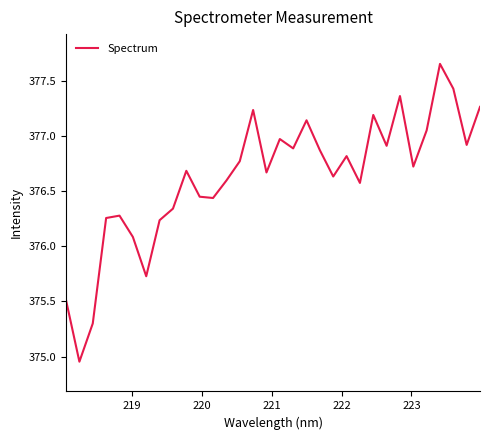

What is the difference between the maximum and minimum values?

2.7